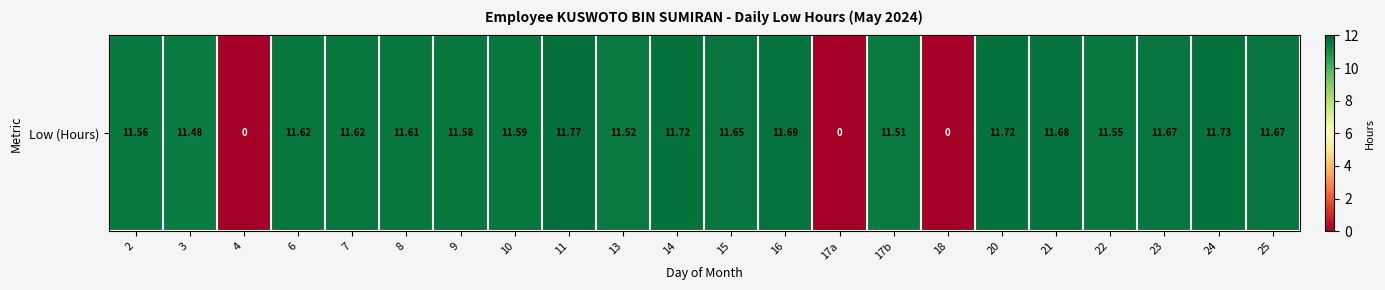

What is the difference between the maximum and second lowest values?

11.8